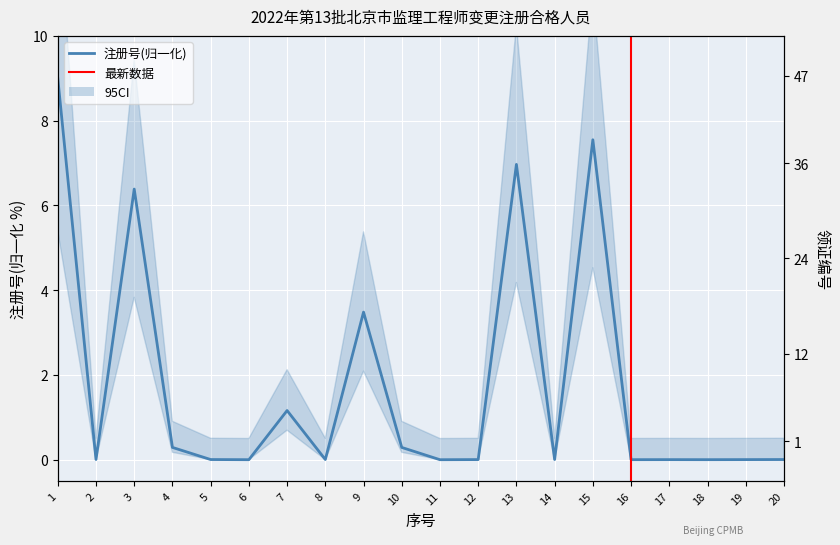

Reading left to right, extract all data points from this chart.

注册号: 9.0	0.0	6.4	0.3	0.0	0.0	1.2	0.0	3.5	0.3	0.0	0.0	7.0	0.0	7.5	0.0	0.0	0.0	0.0	0.0
领证编号: 1.0	10.0	12.0	13.0	14.0	15.0	16.0	17.0	18.0	19.0	29.0	32.0	33.0	34.0	36.0	37.0	38.0	39.0	45.0	47.0